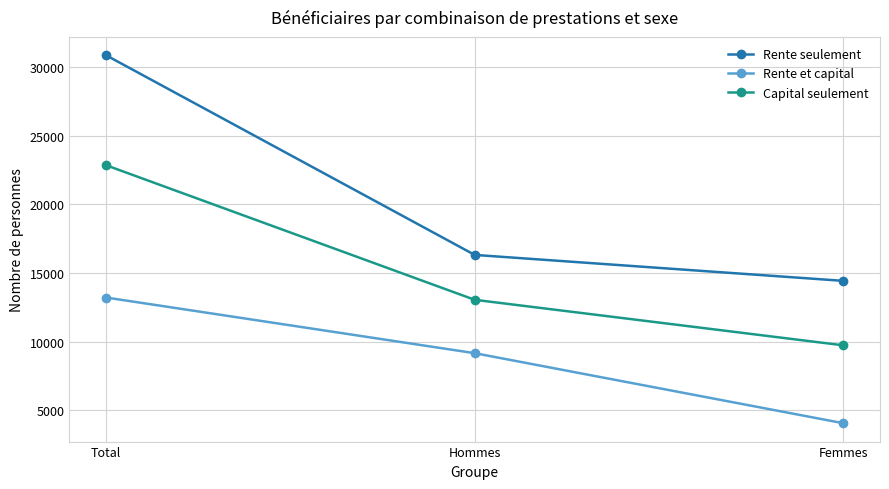

Is the value of Rente seulement at Femmes greater than the value of Rente et capital at Hommes?

Yes